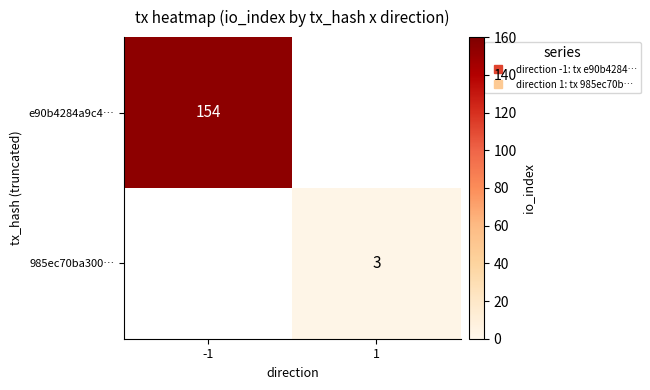

What is the minimum value shown in the chart?

3.0